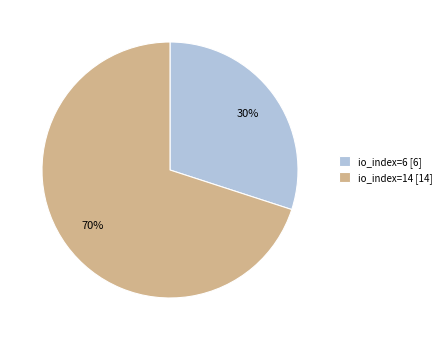

To the nearest percent, what percentage of the pie is io_index=6 [6]?

30%